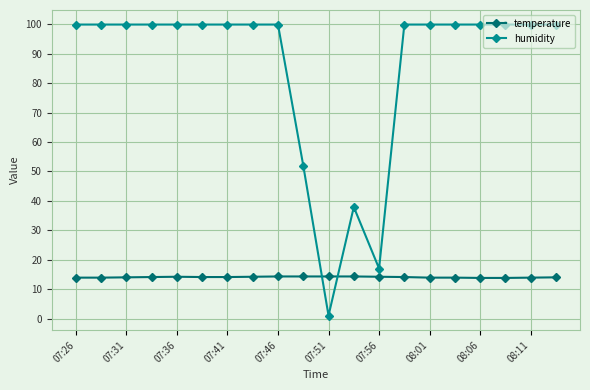

Which series has the widest spread of values?

humidity